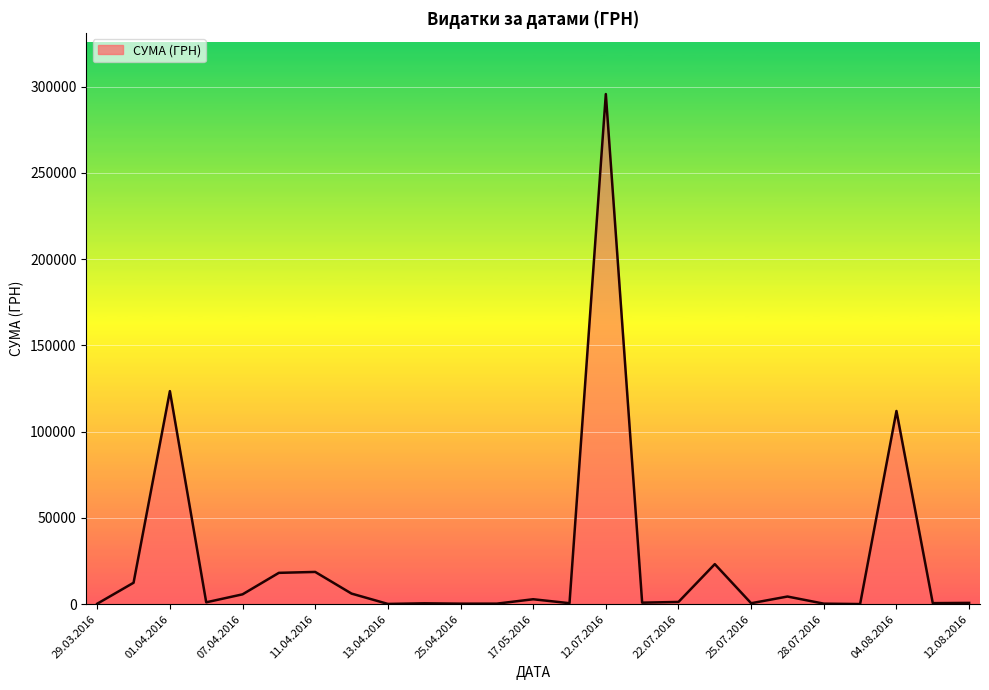

What is the average value?

25239.1